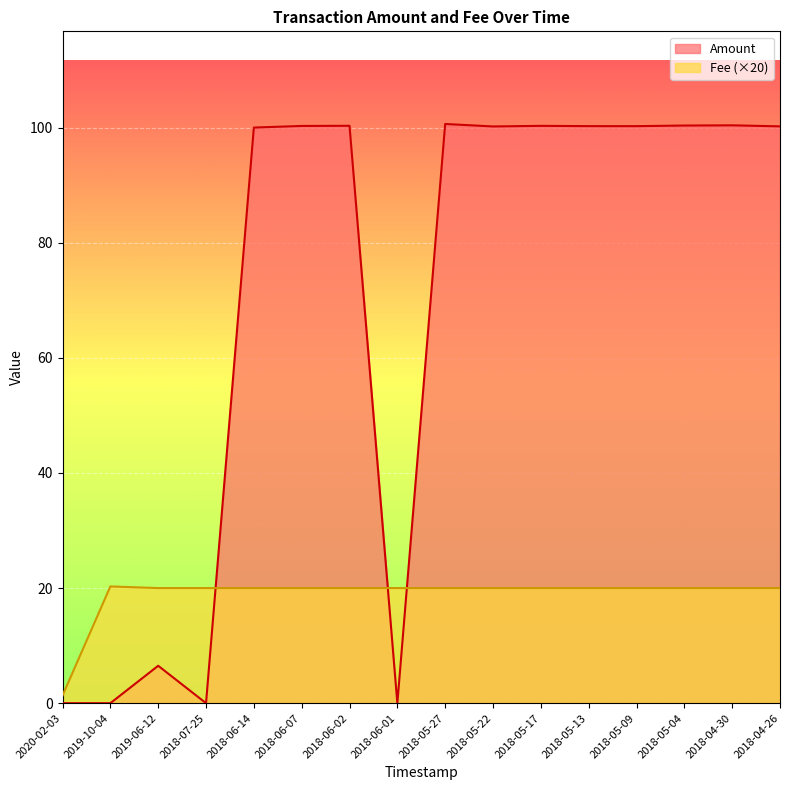

Count the number of categories in the chart.

16